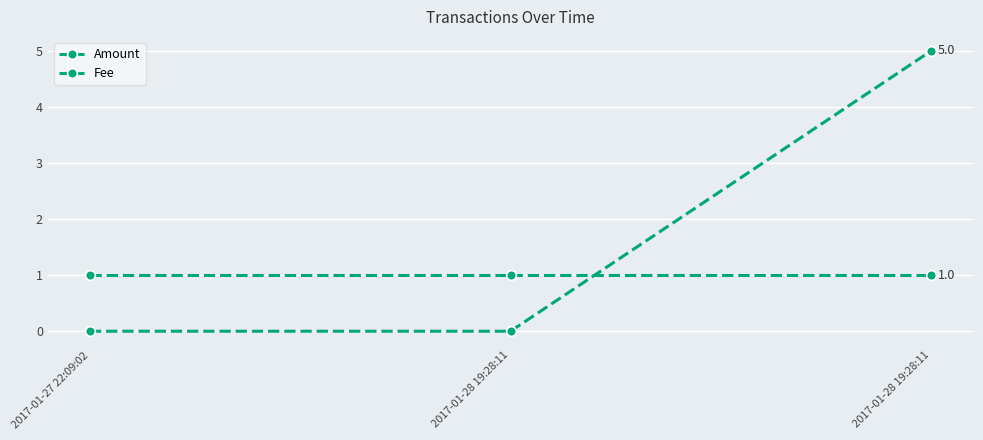

Is this an area chart (filled region under the line)?

No